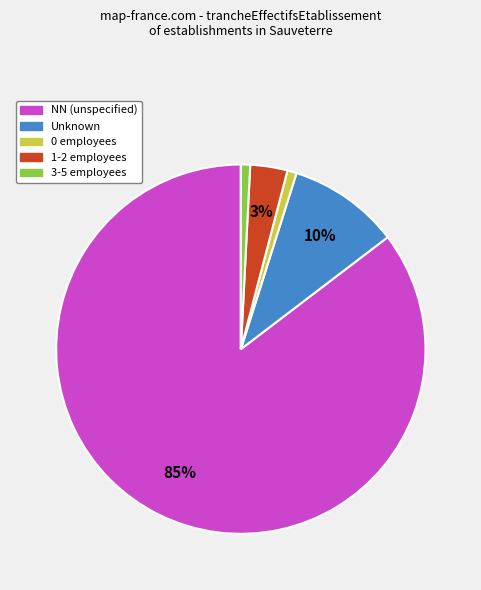

To the nearest percent, what is the combined percentage of NN (unspecified) and 0 employees?

86%